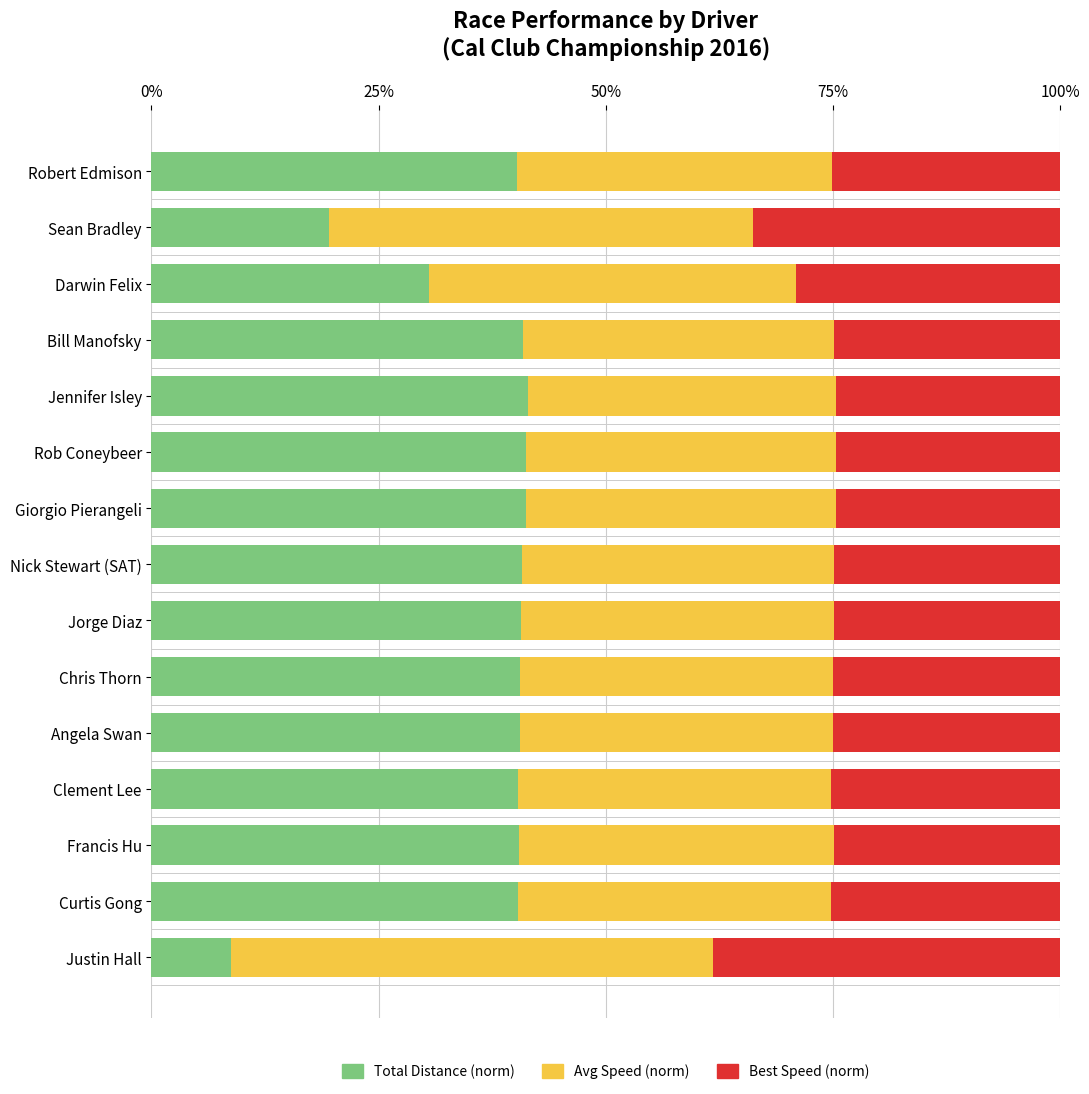

The Total Distance (norm) series shows 8.8 at Justin Hall. True or false?

True